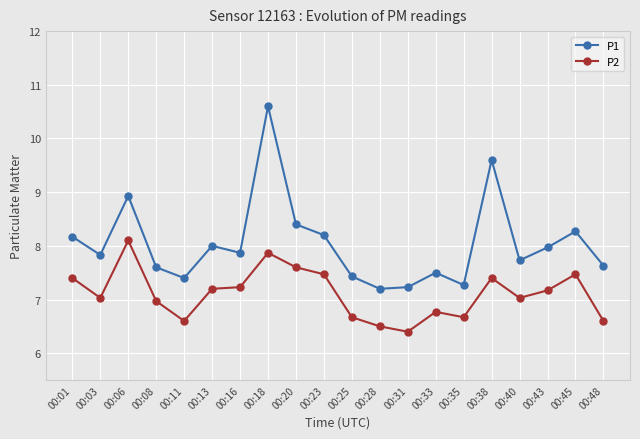

Is it true that P1 equals 4.7 at 00:33?

False